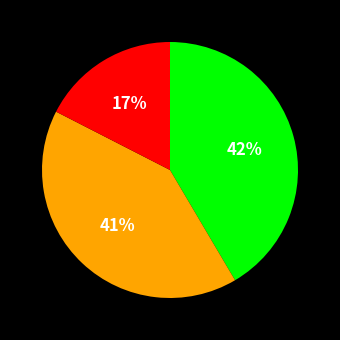

Does any single category account for the majority?

No